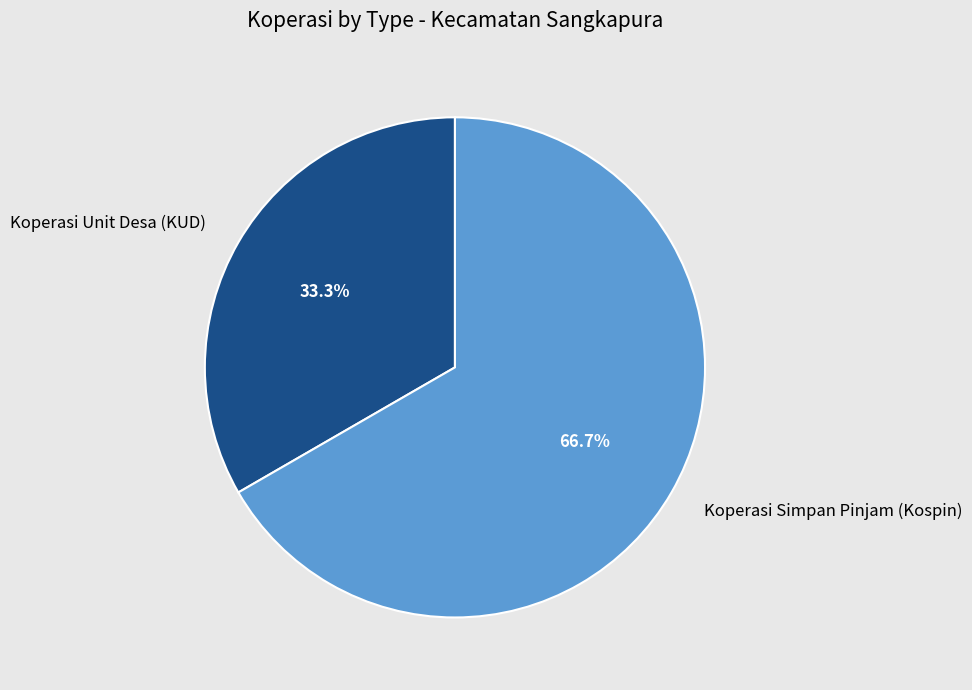

What is the total percentage of Koperasi Simpan Pinjam (Kospin) and Koperasi Unit Desa (KUD)?

100.0%